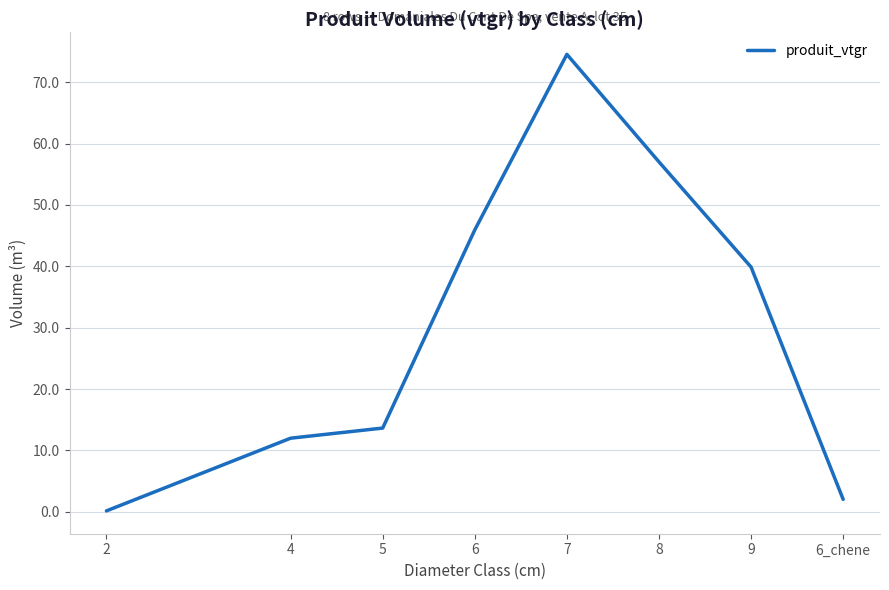

How many lines are shown in the chart?

1